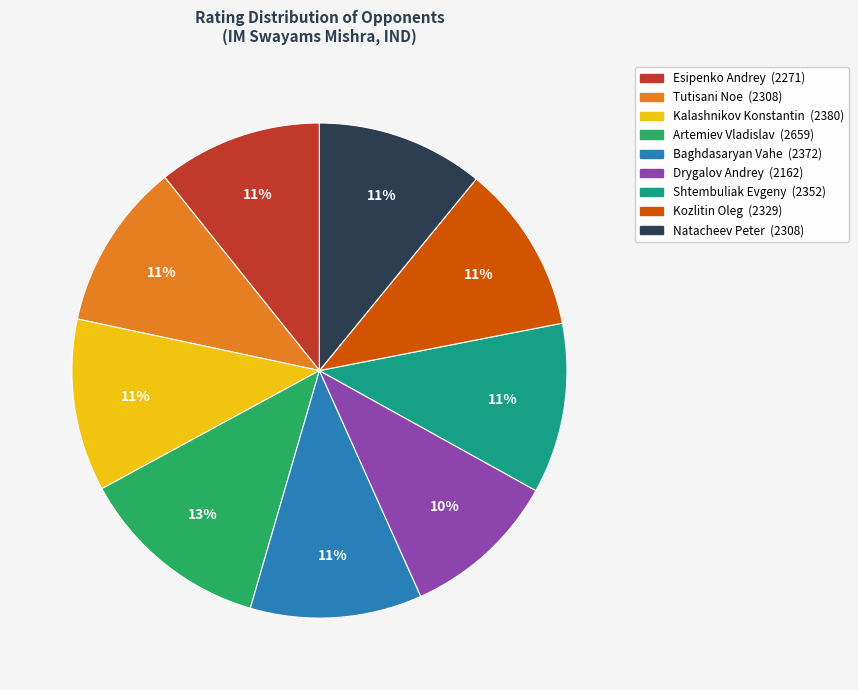

What percentage is the Esipenko Andrey slice, to the nearest percent?

11%